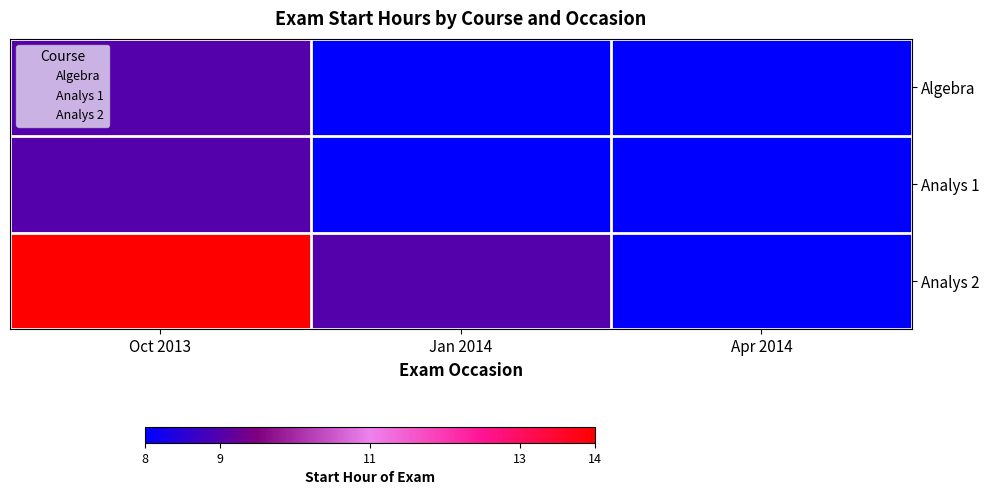

How many distinct data groups are displayed?

3